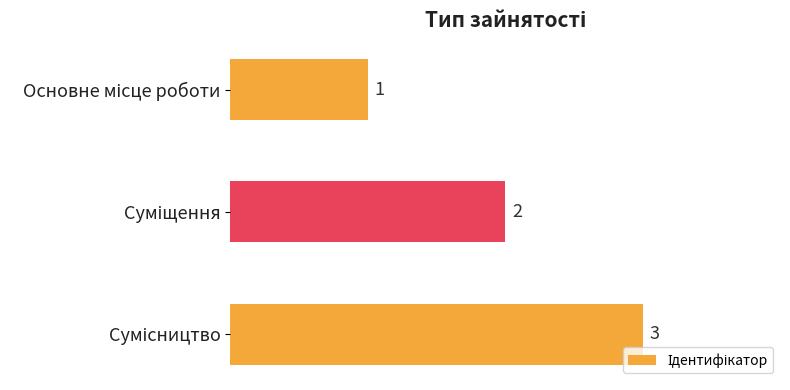

What is the greatest value displayed?

3